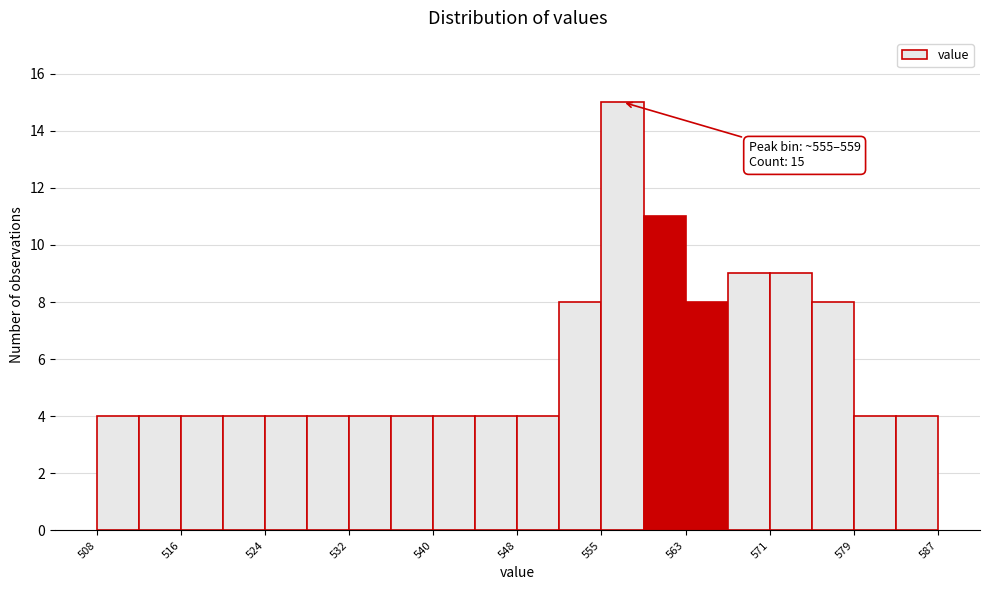

Read against the x-axis, roughly where is the centre of the tallest bar?

557